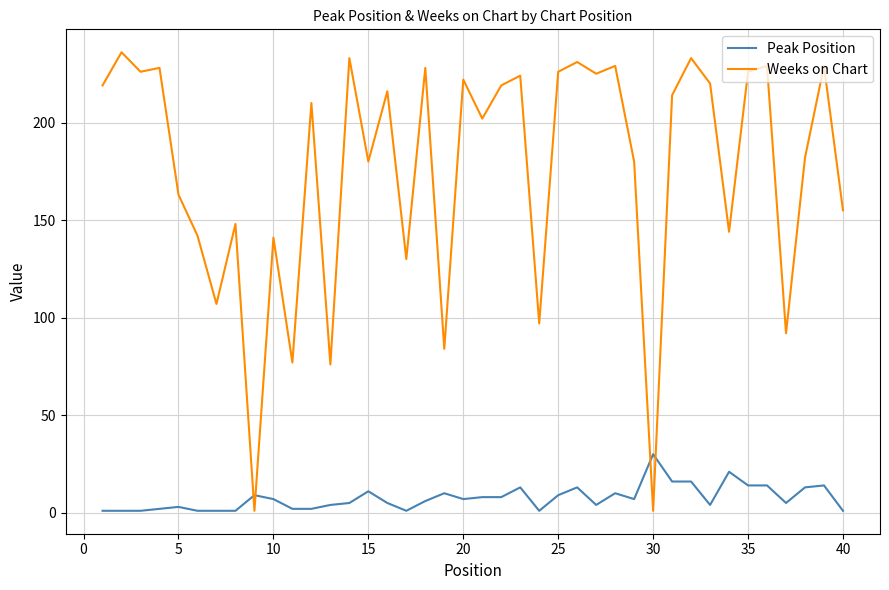

How many times do Peak Position and Weeks on Chart cross each other?

4